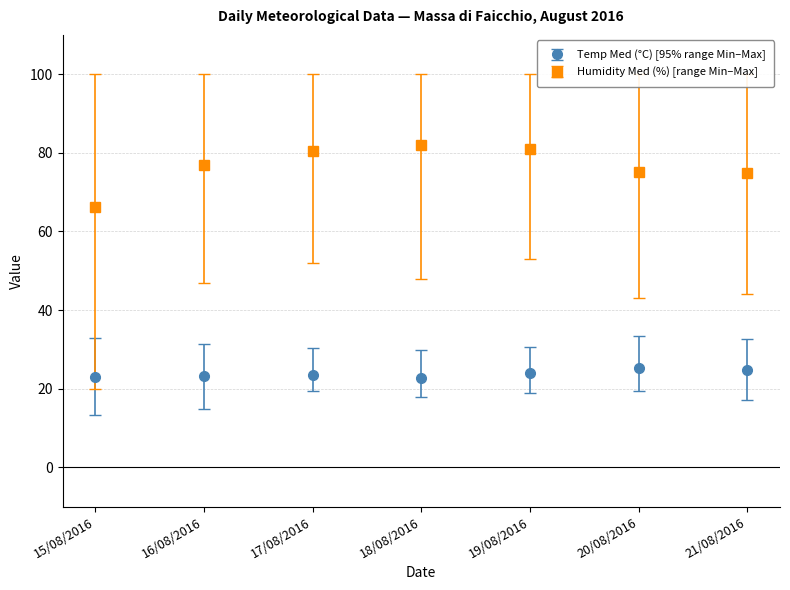

Which series has the widest spread of values?

Humidity Med (%) [range Min–Max]